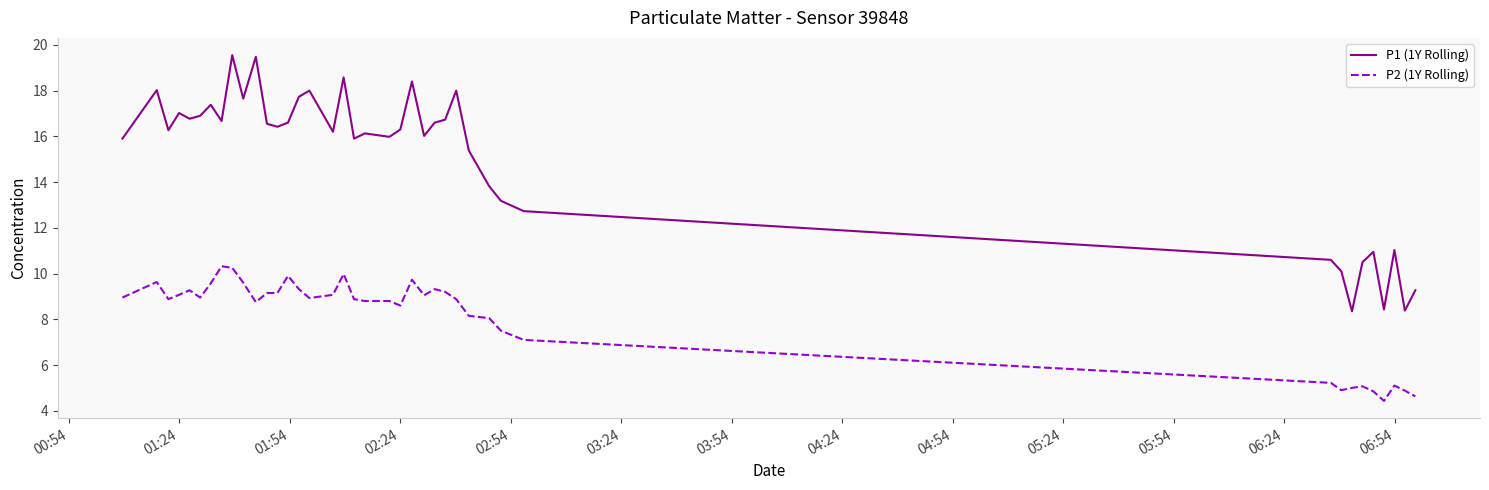

What is the sum of all P2 (1Y Rolling) values?

324.9